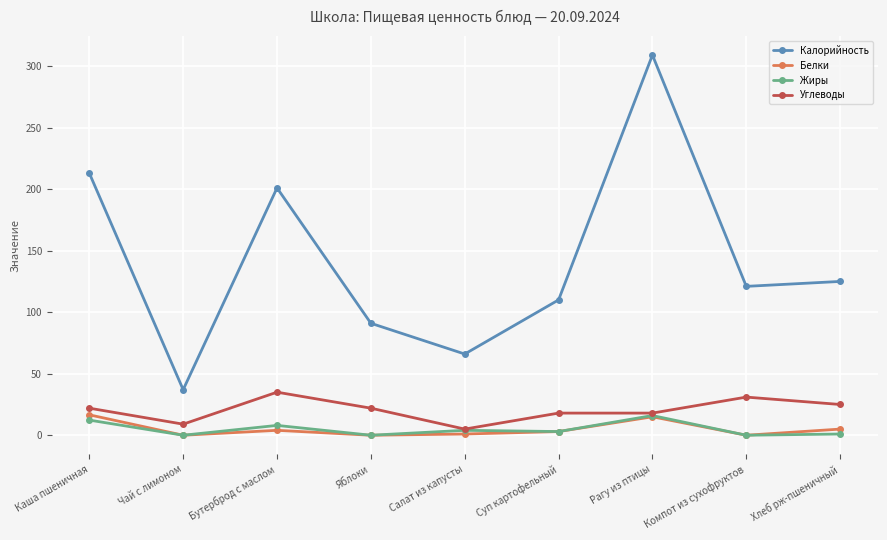

Which series has the widest spread of values?

Калорийность